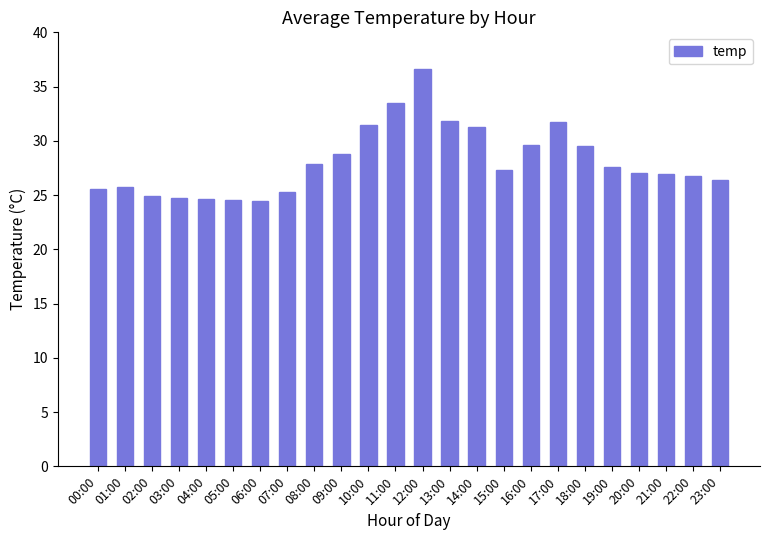

Are the bars grouped side by side (vs. stacked)?

No